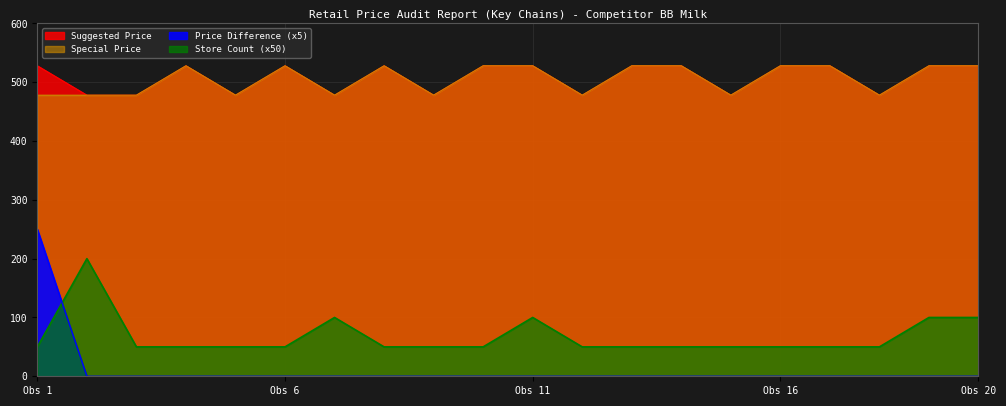

What is the label of the 8th point from the right?

April